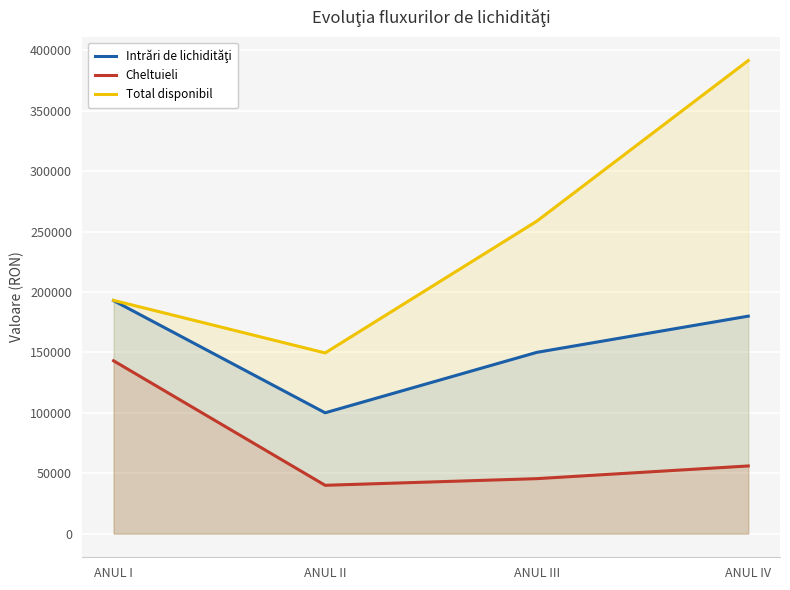

List the series in order of their overall mean, highest first.

Total disponibil, Intrări de lichidităţi, Cheltuieli